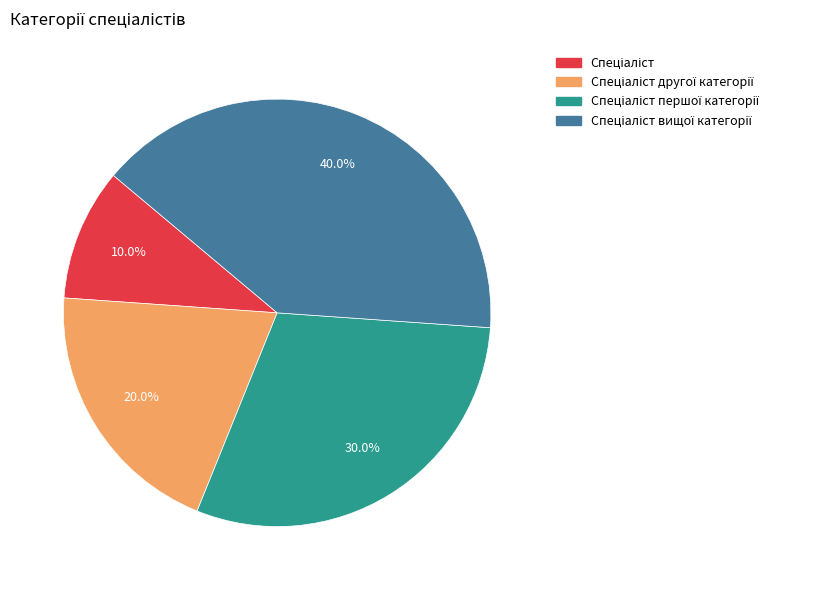

How many slices are in this pie chart?

4